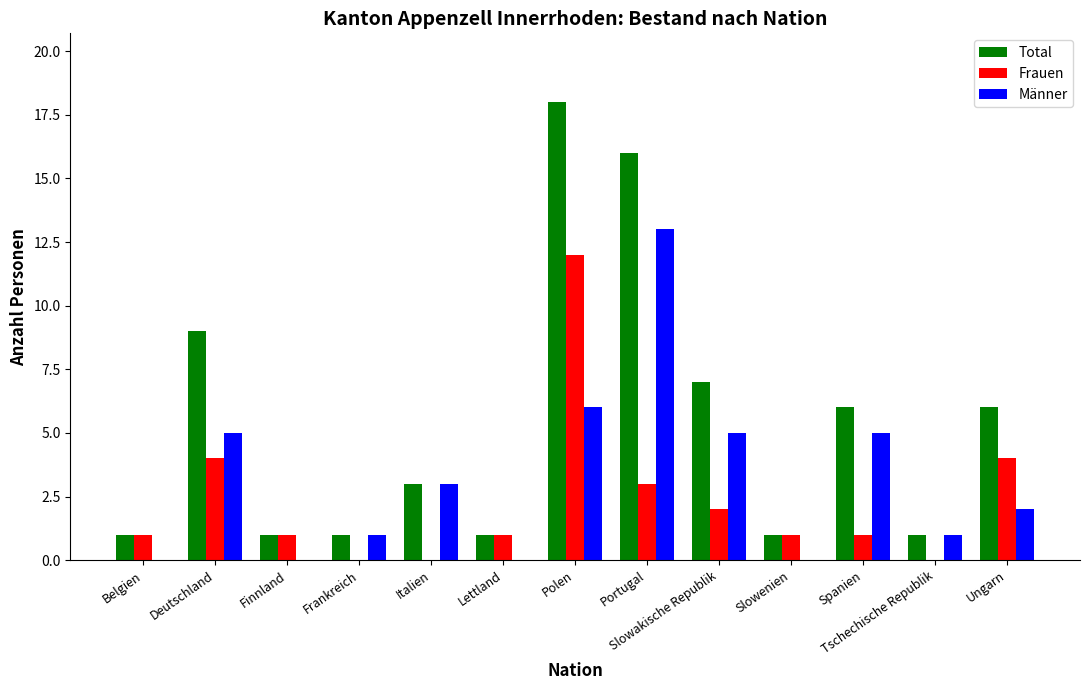

Where does the Männer series first go above 2?

Deutschland